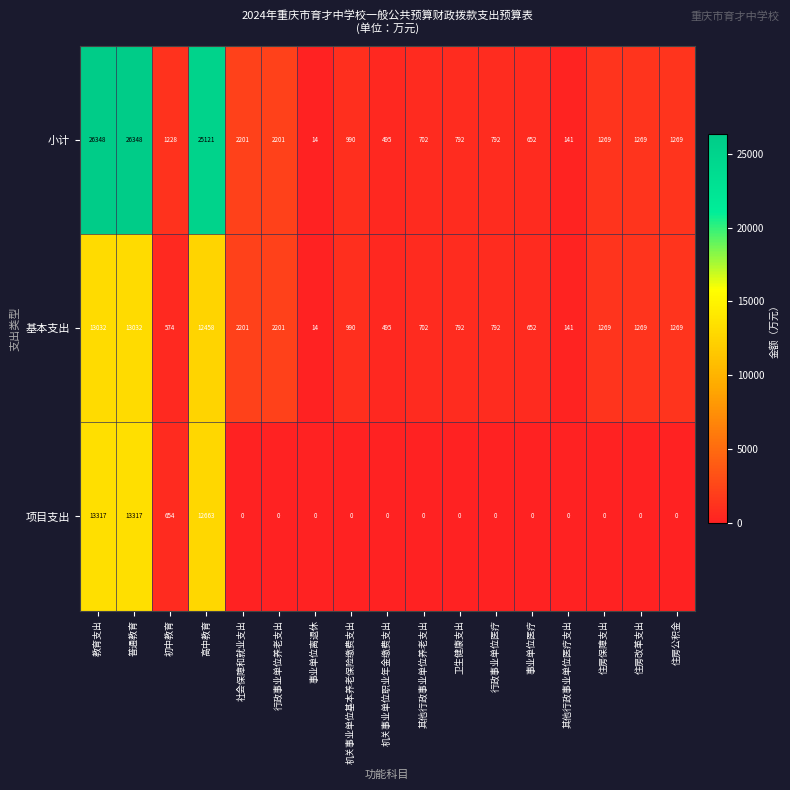

What is the difference between the maximum and minimum values in the 小计 series?

26334